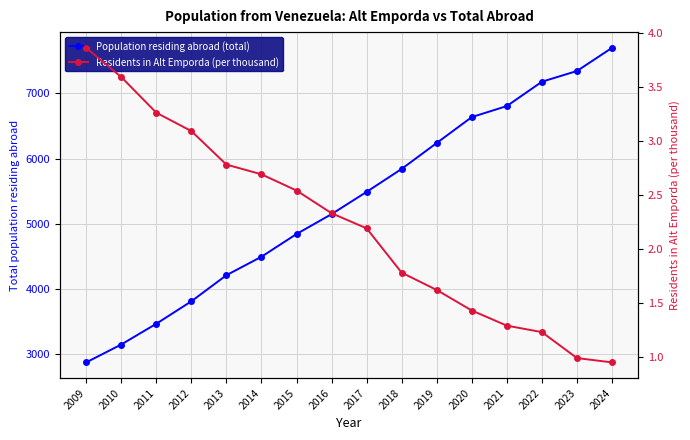

Reading left to right, extract all data points from this chart.

Population residing abroad (total): 2009=2878.0	2010=3152.0	2011=3470.0	2012=3814.0	2013=4214.0	2014=4497.0	2015=4845.0	2016=5150.0	2017=5491.0	2018=5843.0	2019=6240.0	2020=6637.0	2021=6806.0	2022=7179.0	2023=7343.0	2024=7698.0
Residents in Alt Emporda (per thousand): 2009=3.9	2010=3.6	2011=3.3	2012=3.1	2013=2.8	2014=2.7	2015=2.5	2016=2.3	2017=2.2	2018=1.8	2019=1.6	2020=1.4	2021=1.3	2022=1.2	2023=1.0	2024=0.9